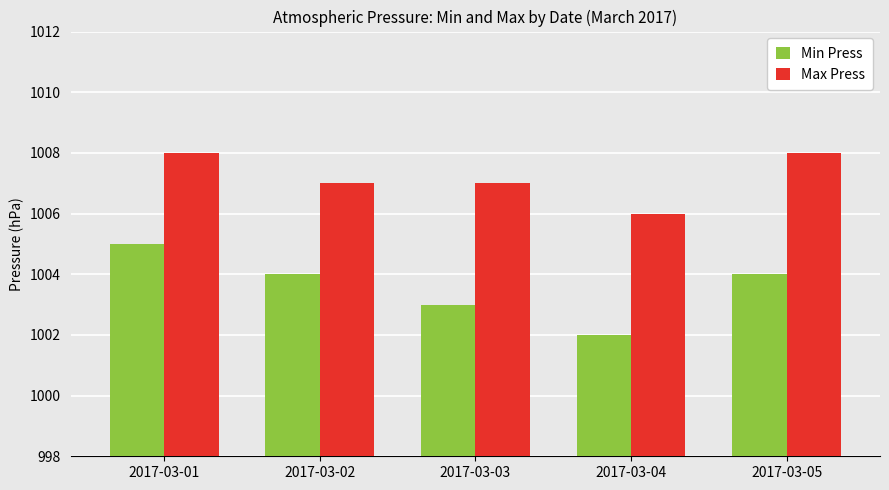

Does the chart contain stacked bars?

No